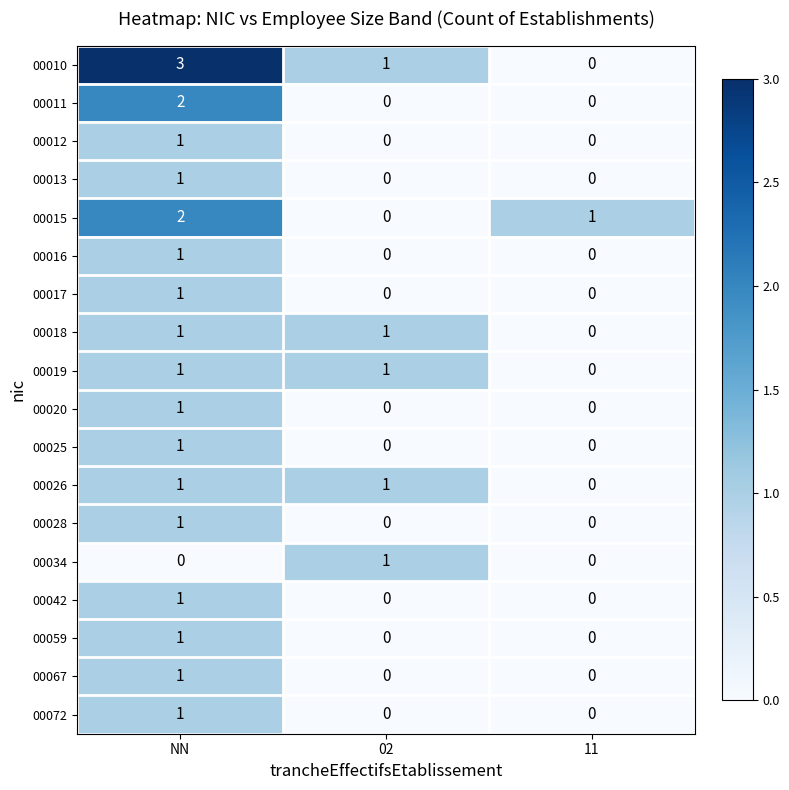

The 00013 series shows 0 at 11. True or false?

True